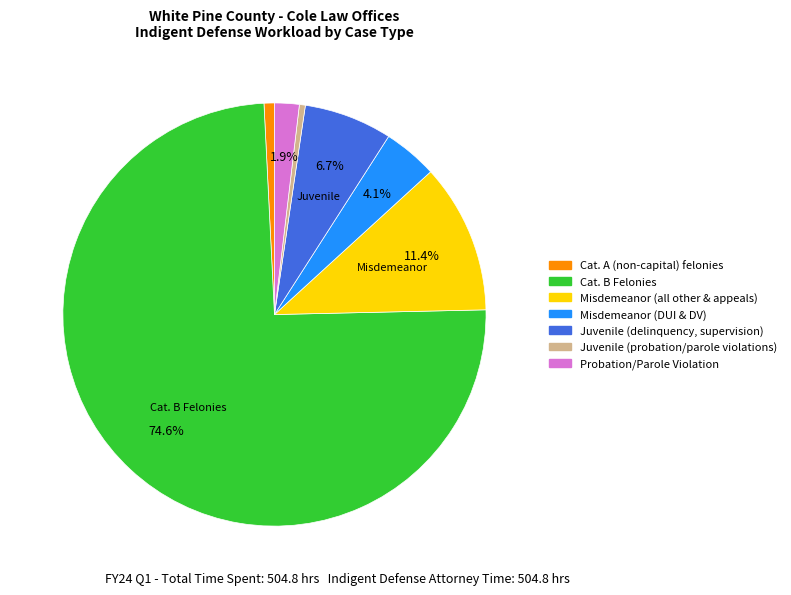

Rank the categories by value from lowest to highest.

Juvenile (probation/parole violations), Cat. A (non-capital) felonies, Probation/Parole Violation, Misdemeanor (DUI & DV), Juvenile (delinquency, supervision), Misdemeanor (all other & appeals), Cat. B Felonies